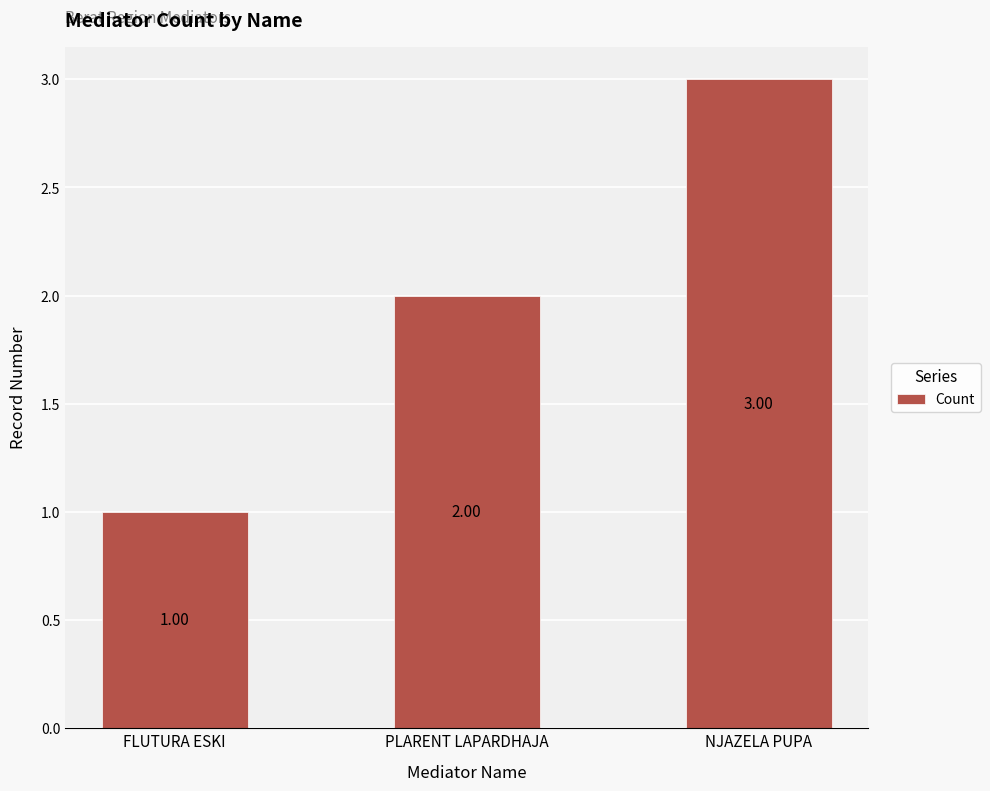

Reading left to right, what are all the values shown in this chart?

FLUTURA ESKI=1	PLARENT LAPARDHAJA=2	NJAZELA PUPA=3